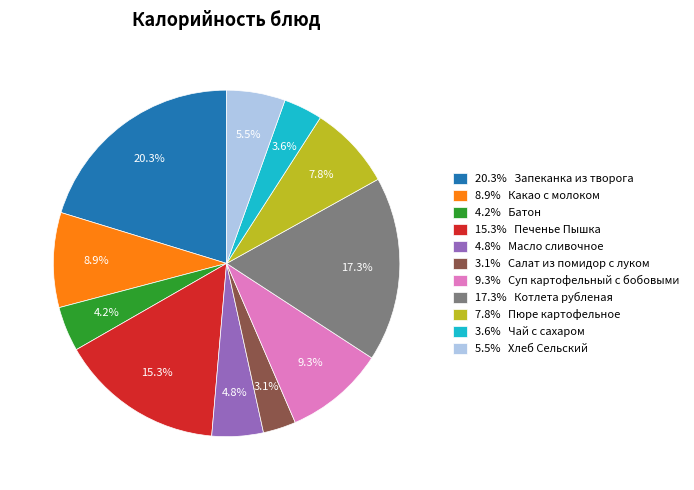

What portion of the pie excludes 3.1% Салат из помидор с луком?

96.9%